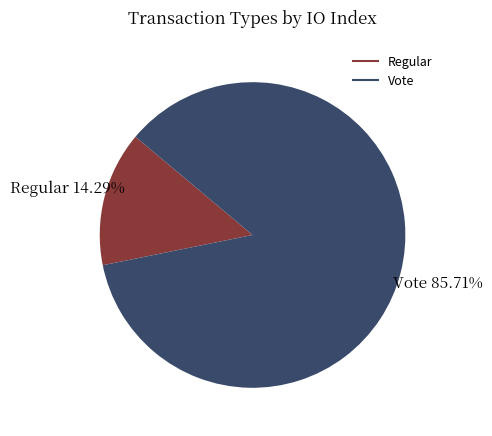

Which slice is the smallest?

Regular